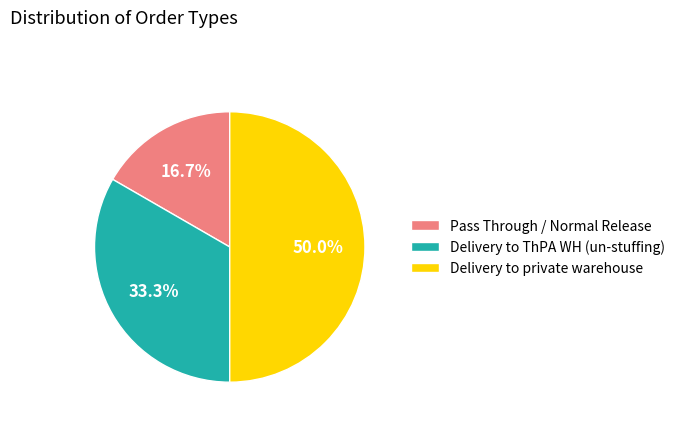

How many slices are in this pie chart?

3